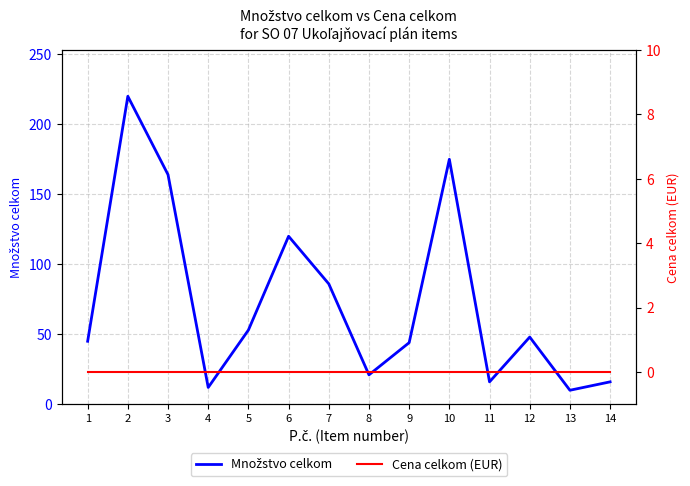

Which category has the lowest value across all series?

1